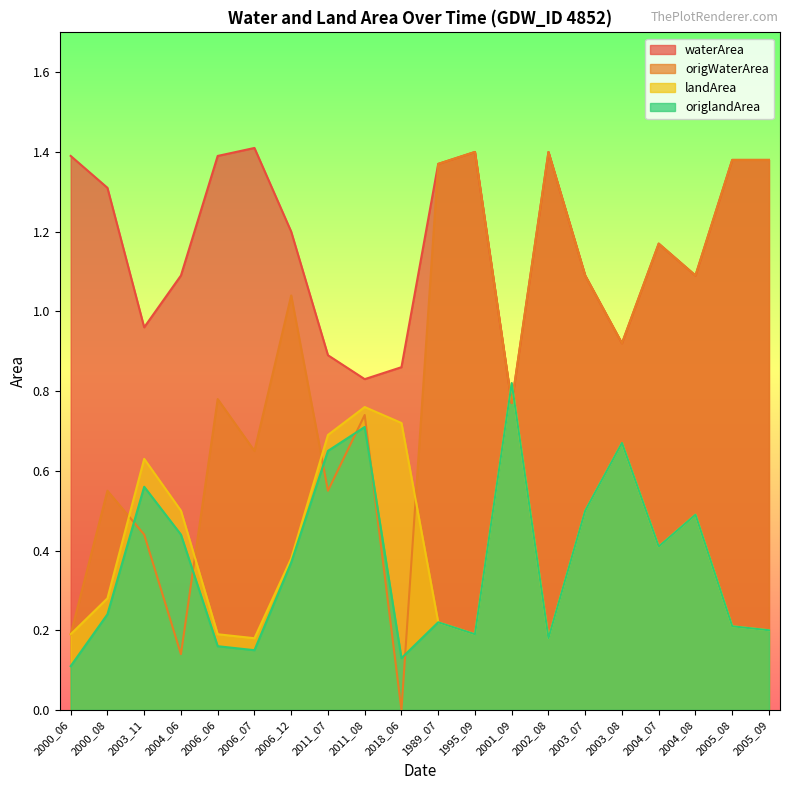

What are all the series names shown in the legend?

waterArea, origWaterArea, landArea, origlandArea